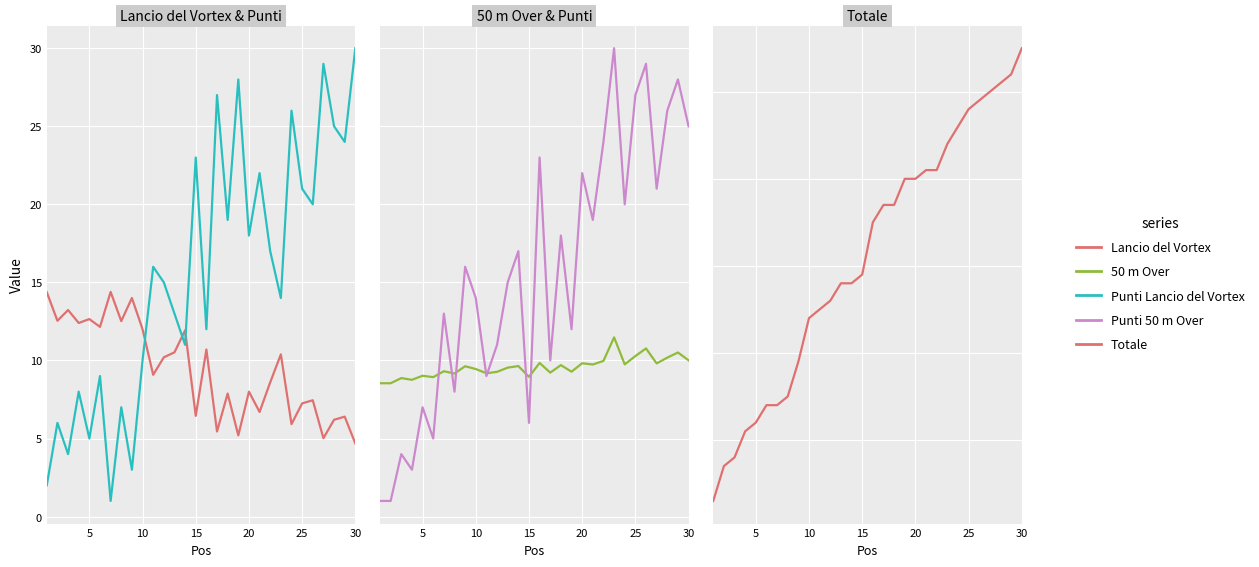

What is the highest value of the Punti Lancio del Vortex series?

30.0